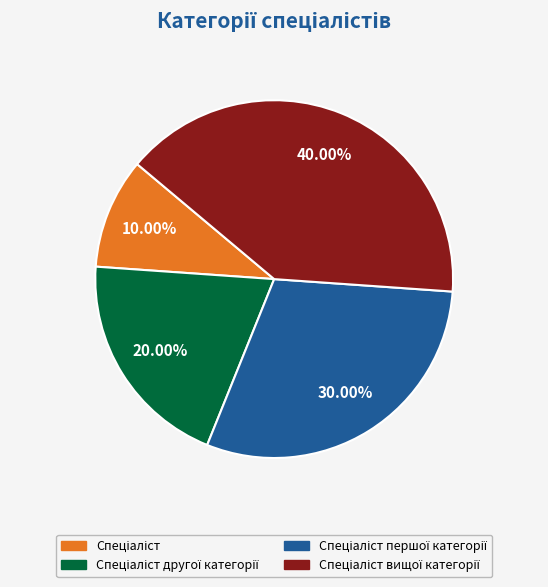

To the nearest percent, what is the difference between the largest and smallest slice percentages?

30%